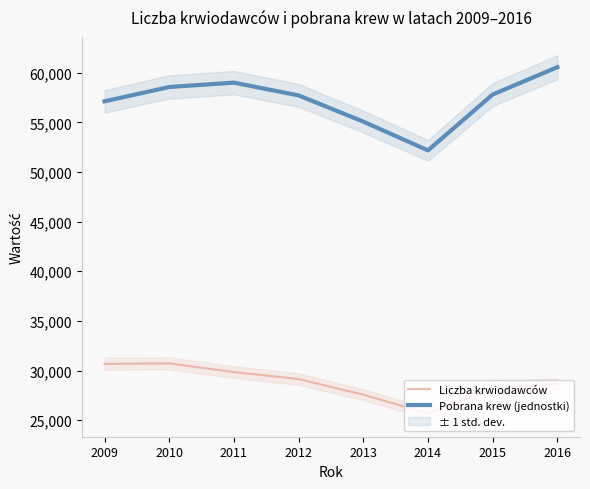

What is the difference between the highest and lowest values at 2011?

29152